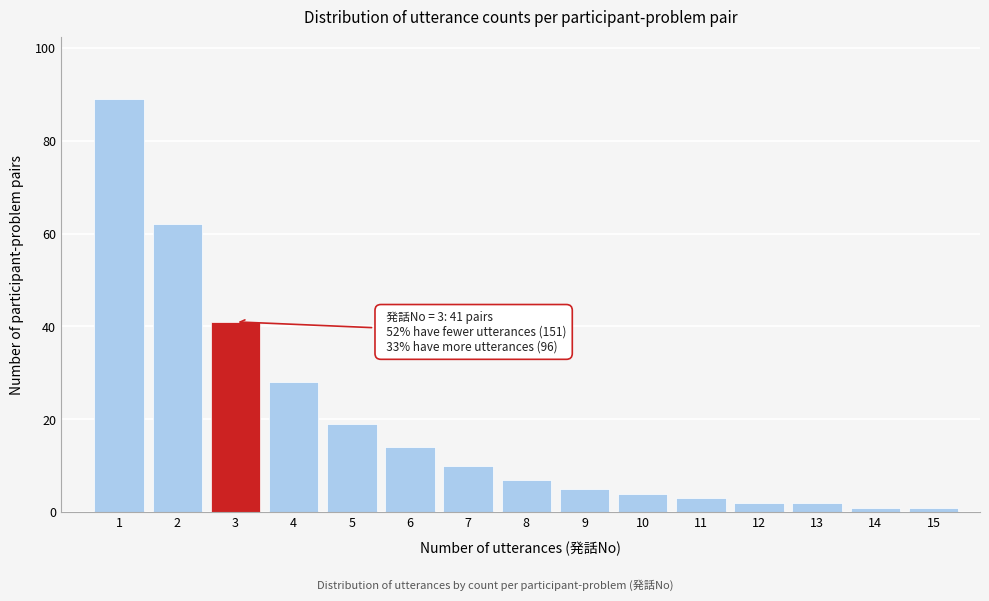

Reading left to right, transcribe all the data shown in this chart.

89	62	41	28	19	14	10	7	5	4	3	2	2	1	1